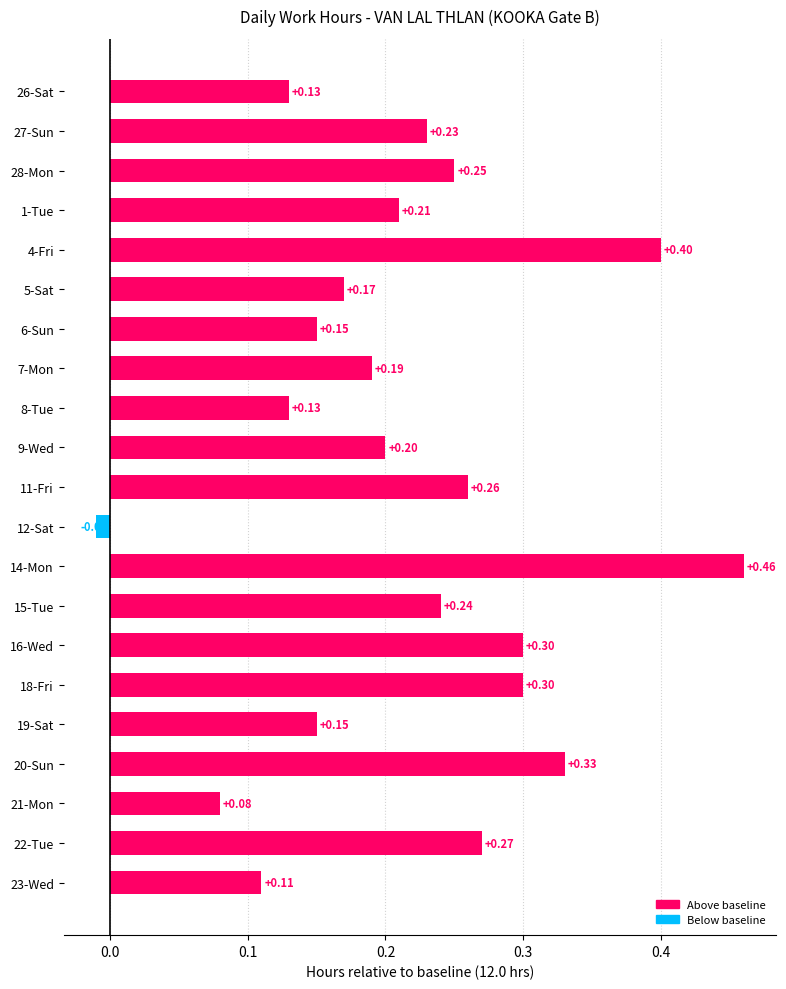

Count the number of values greater than 0.

20